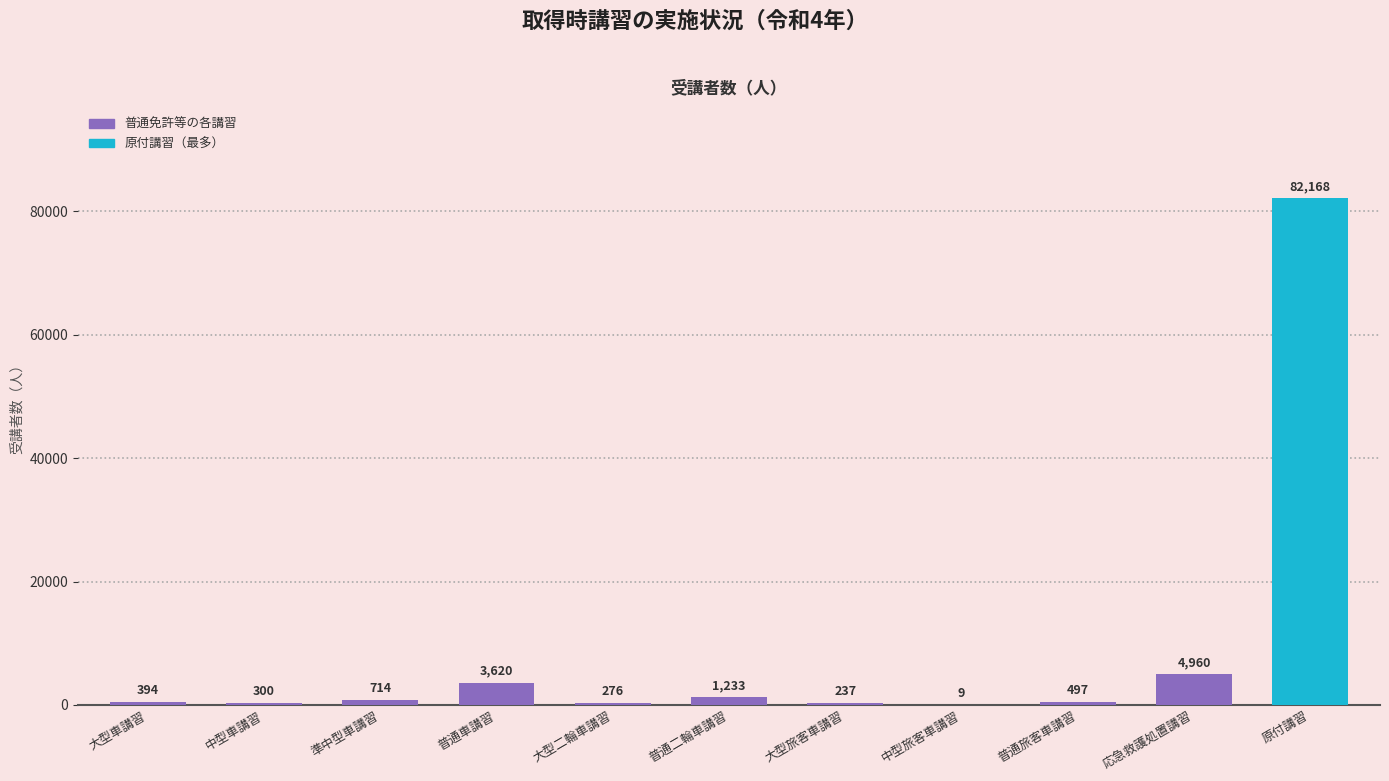

Which has a higher value, 中型車講習 or 普通旅客車講習?

普通旅客車講習